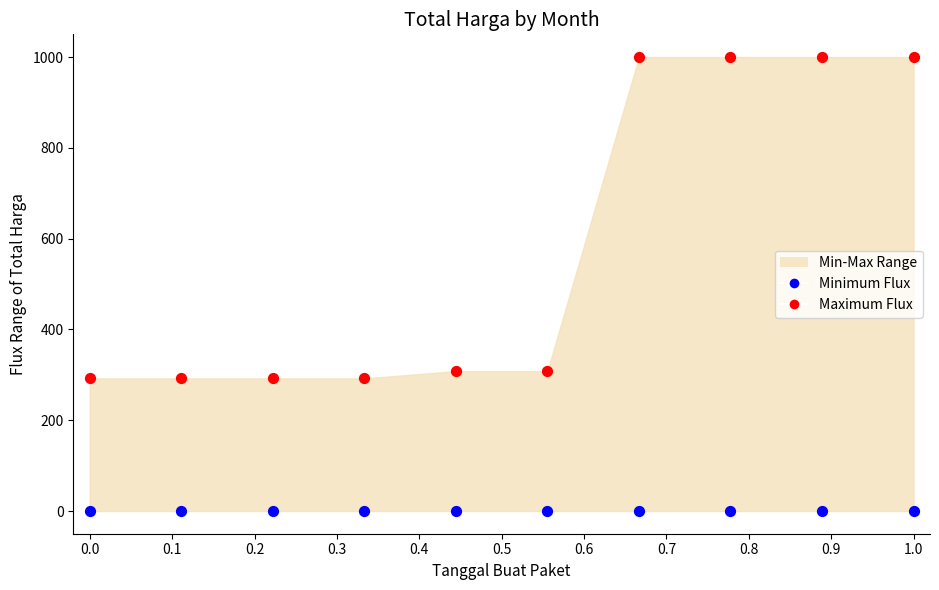

Which series contains the highest Y value?

Maximum Flux